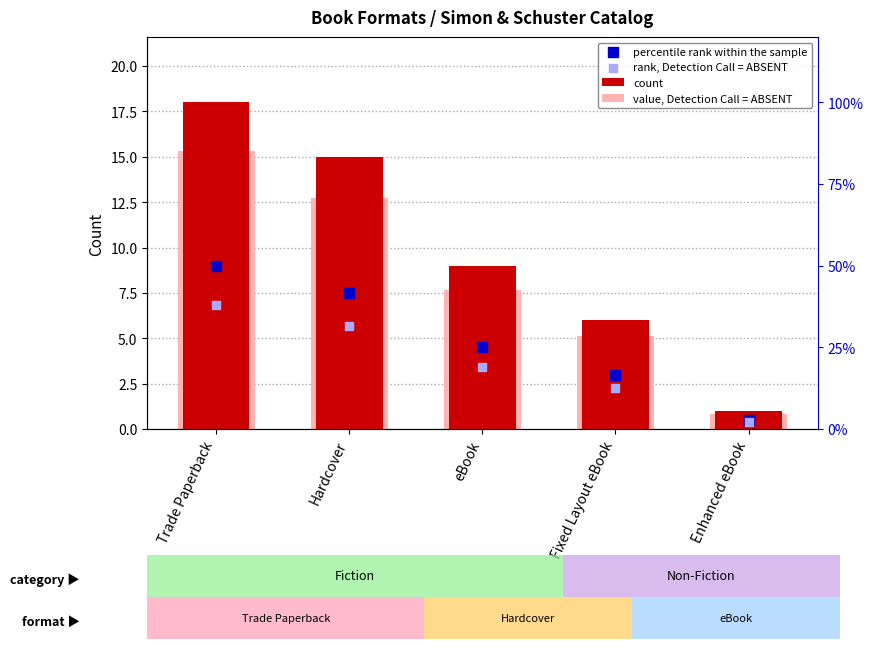

What is the total value across all series at eBook?

24.6